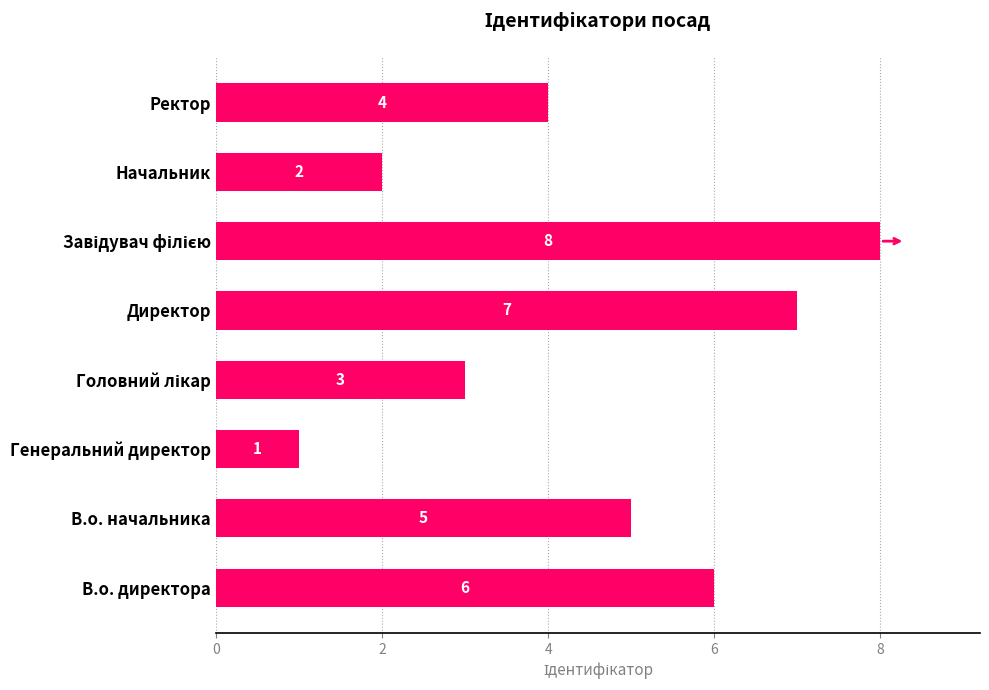

Reading bottom to top, what are all the values shown in this chart?

6	5	1	3	7	8	2	4